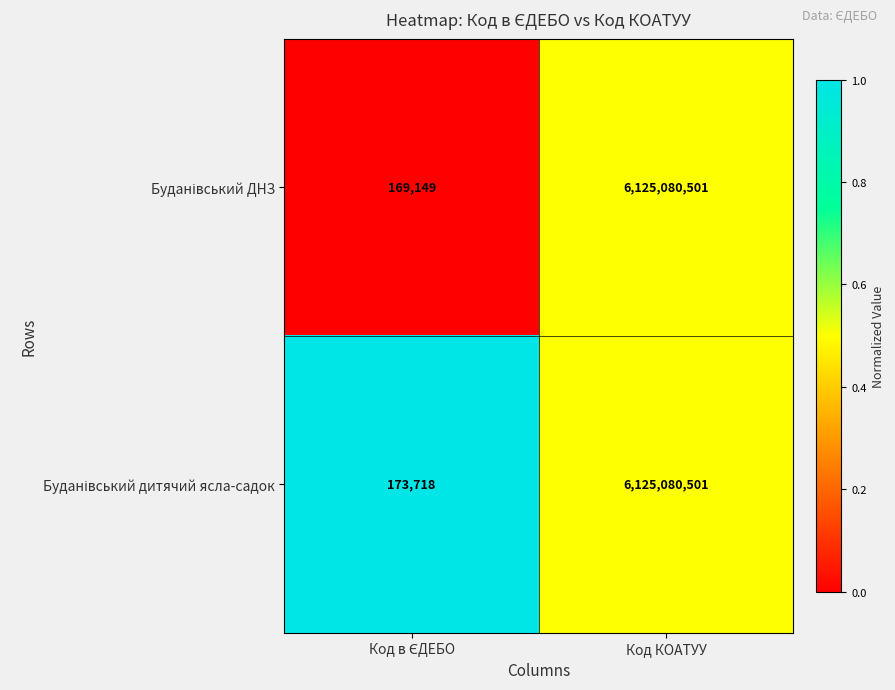

What is the minimum value shown in the chart?

169149